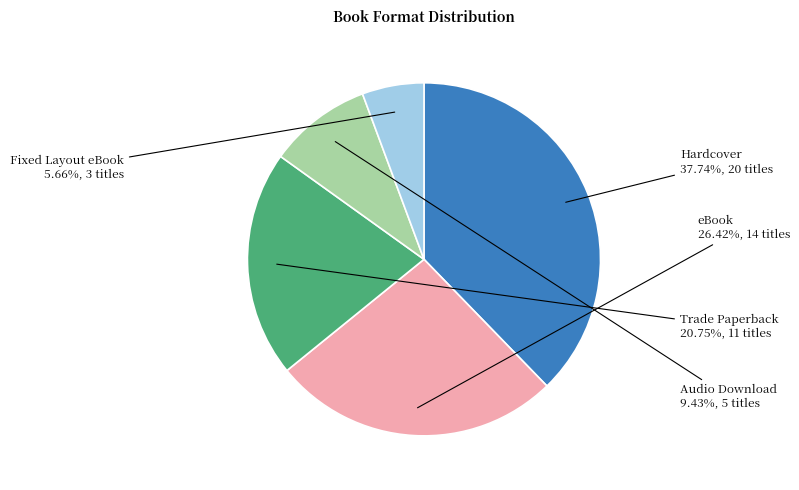

Approximately how many times larger is the value at Audio Download compared to Fixed Layout eBook?

1.7